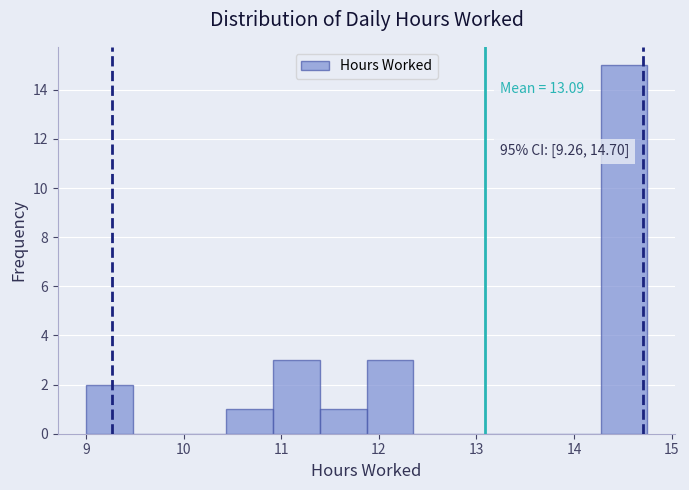

Over which range of the x-axis is the bar tallest?

14.3 to 14.8